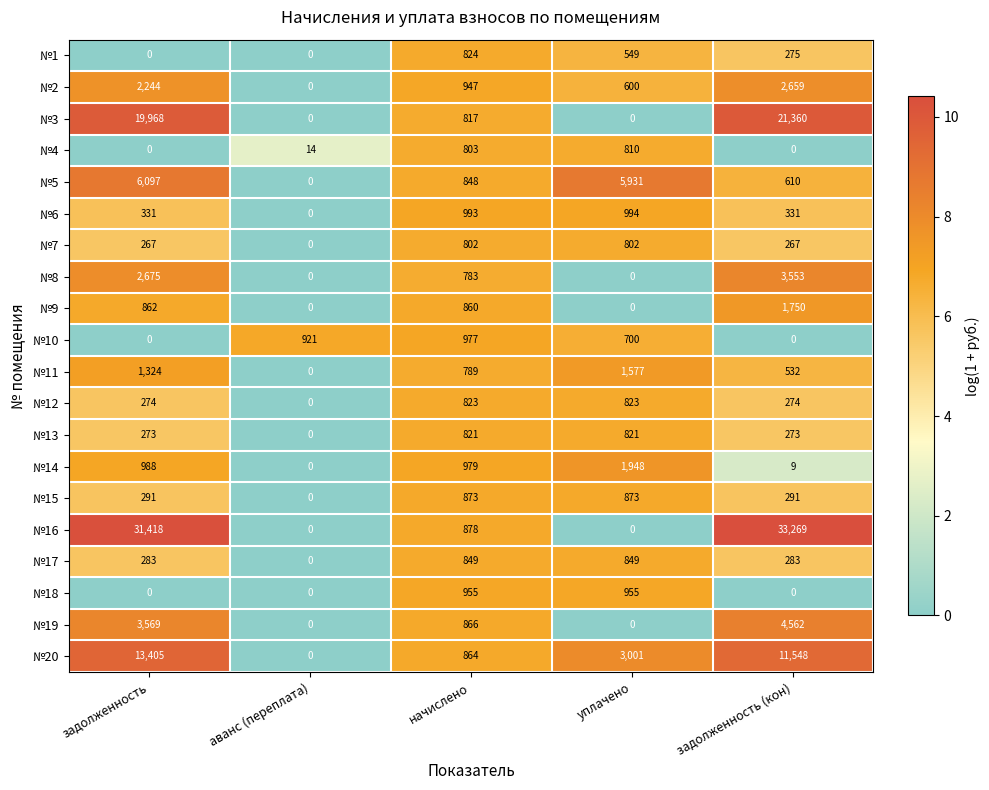

Where is №3 nearest to the value 10680?

задолженность